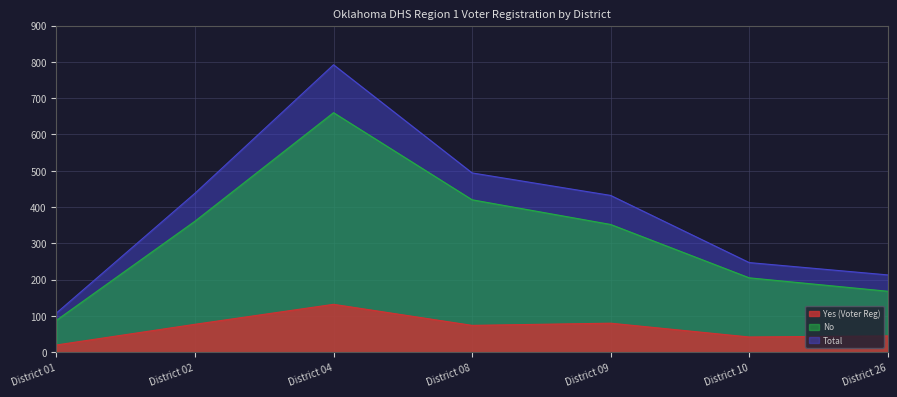

How many lines are shown in the chart?

3